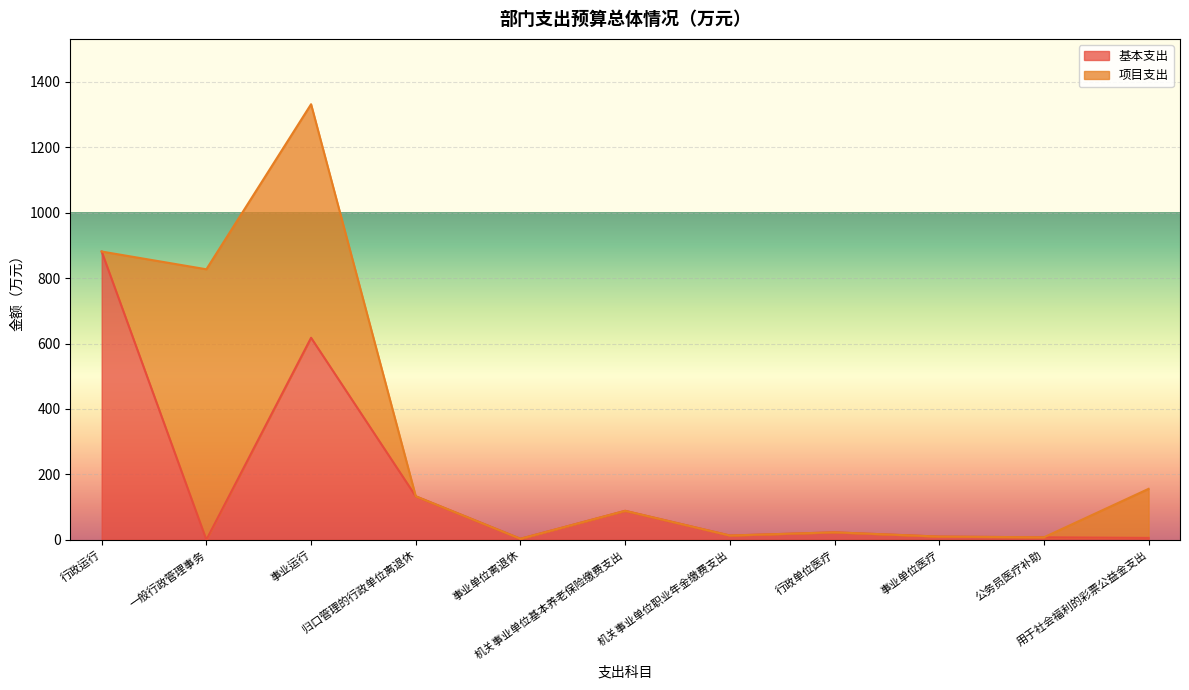

Which category has the highest value in the 基本支出 series?

行政运行